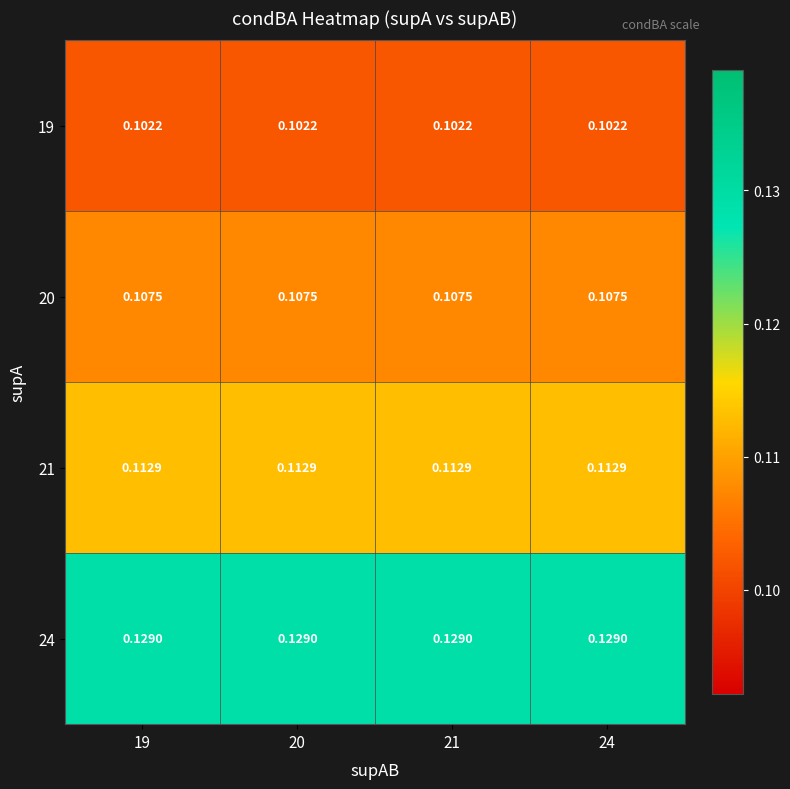

Count the number of data series in this chart.

4